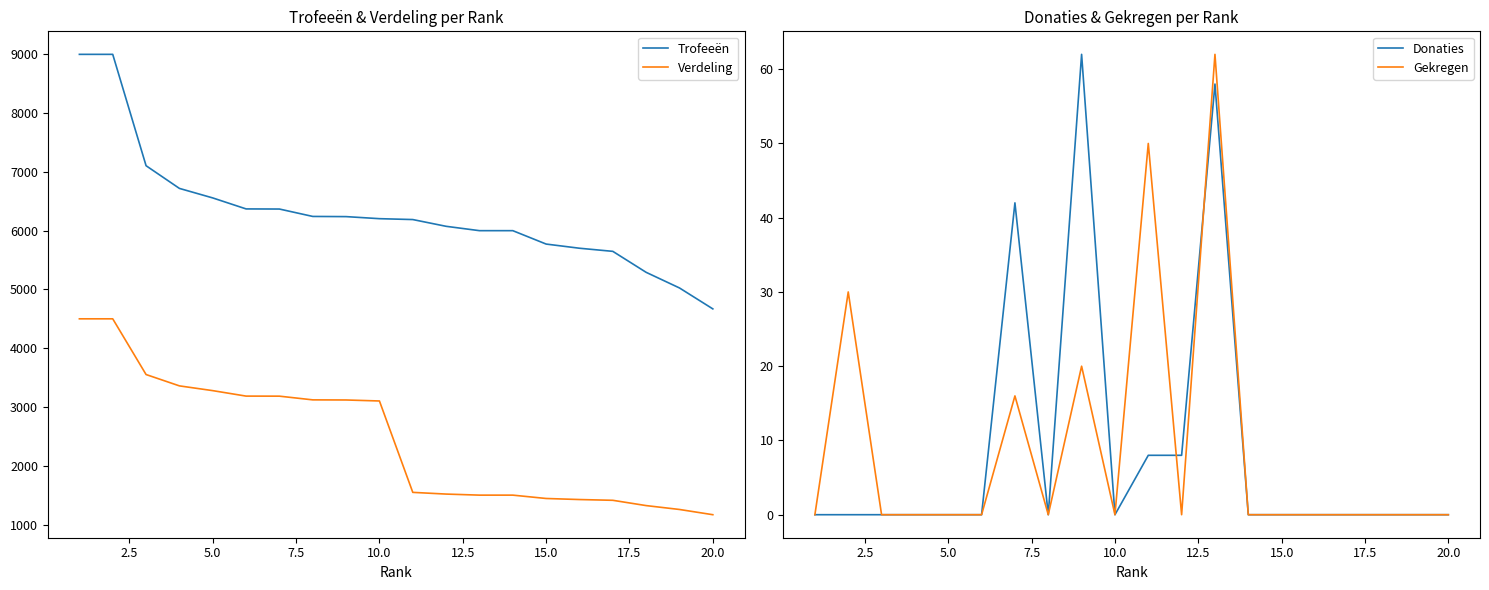

Does the chart display data point markers on the line(s)?

No